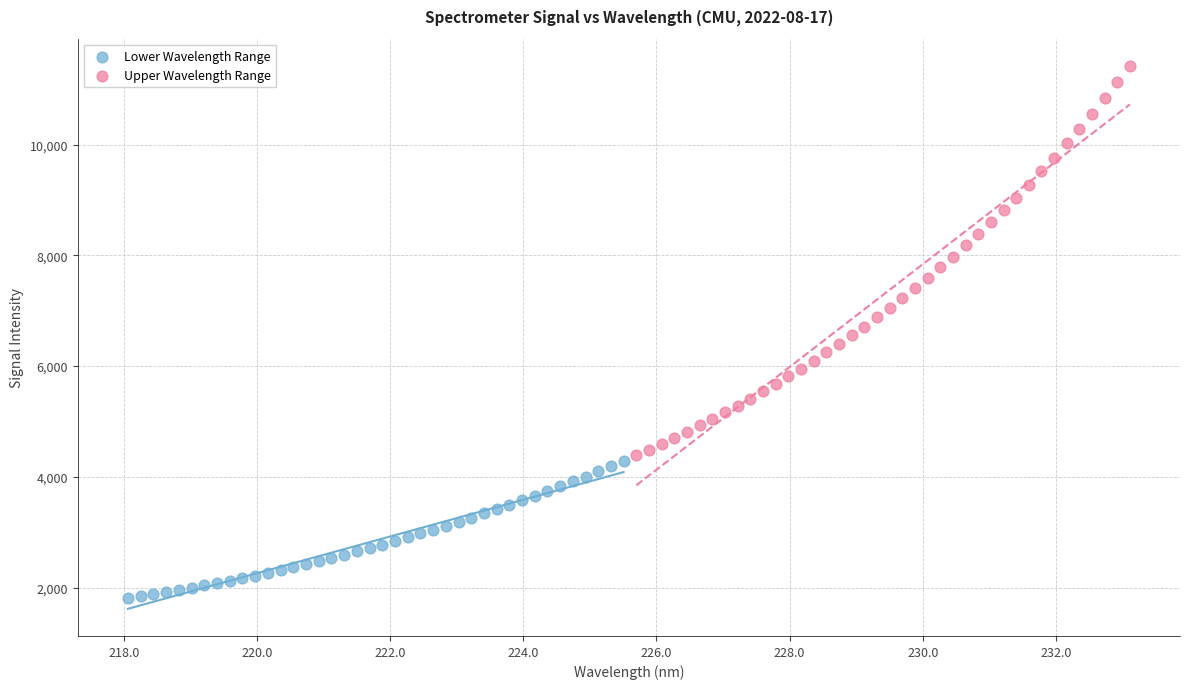

Which series contains the highest Y value?

Upper Wavelength Range